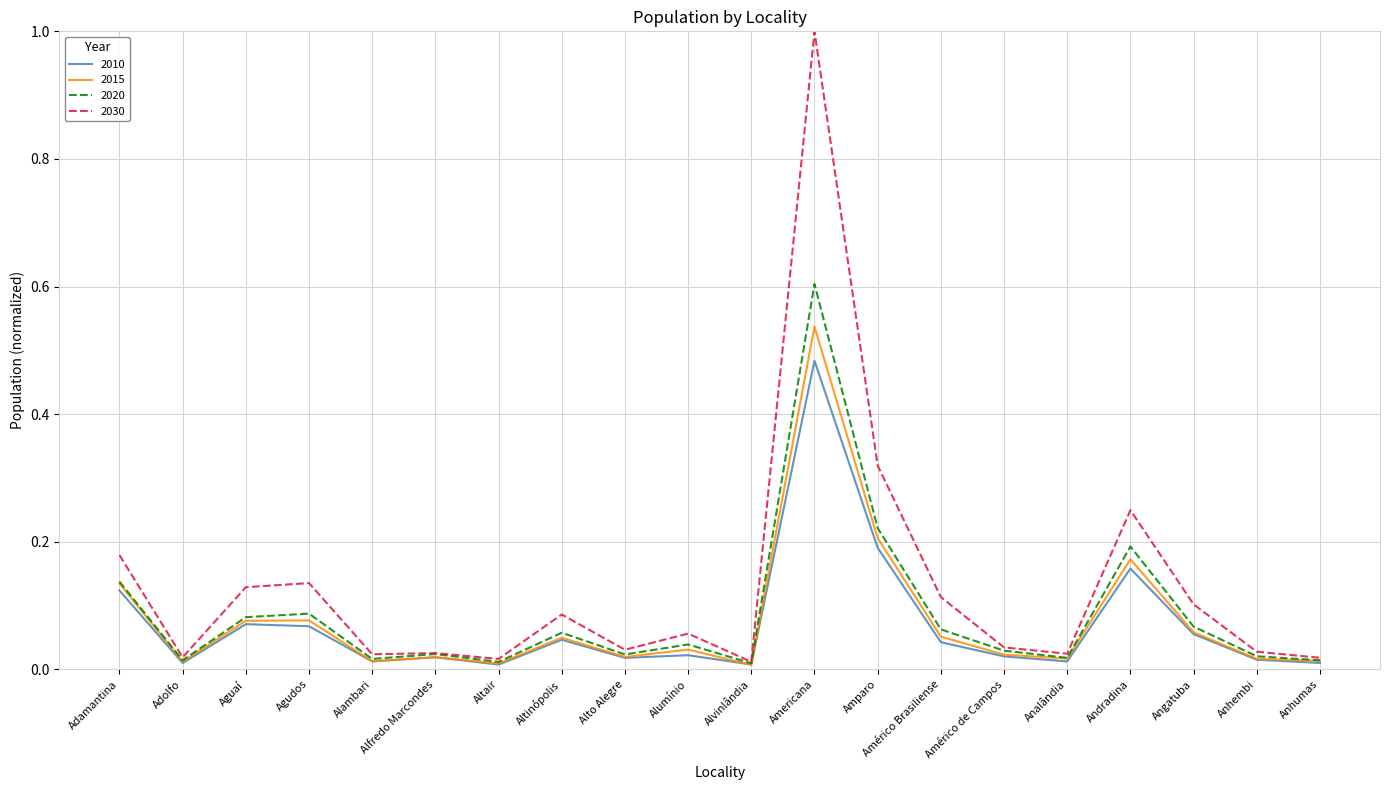

Which series has the largest range (max minus min)?

2030